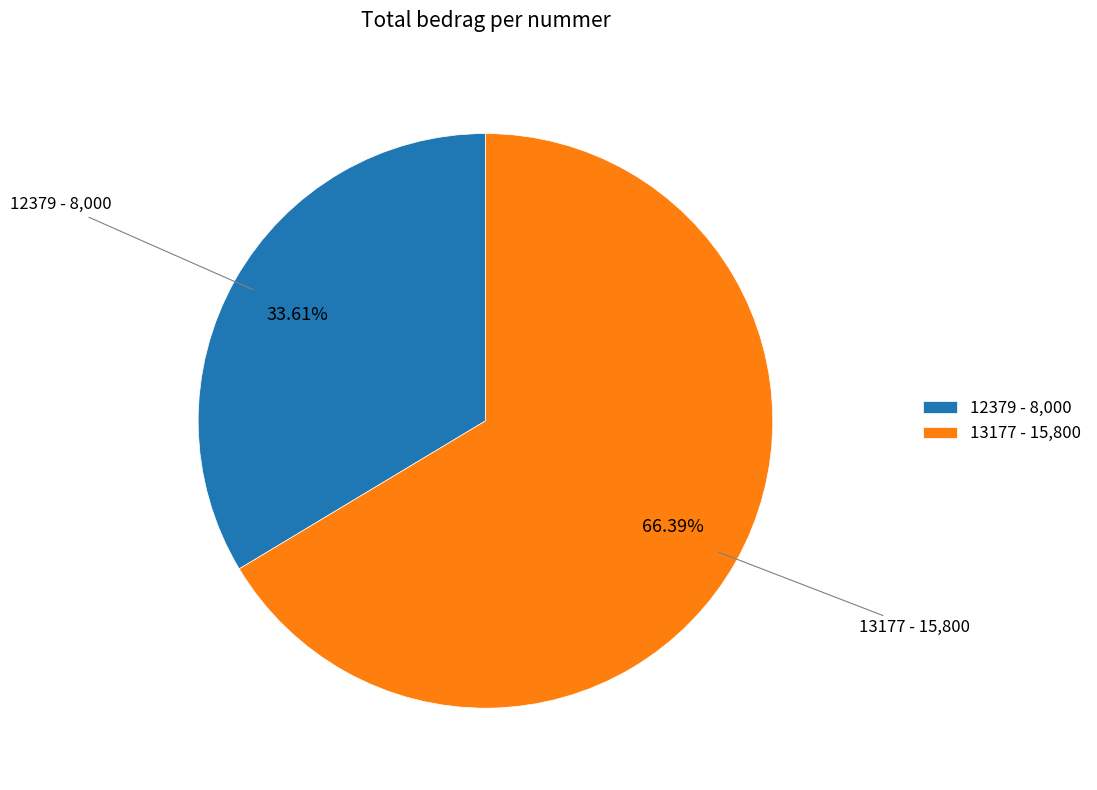

How many slices are in this pie chart?

2